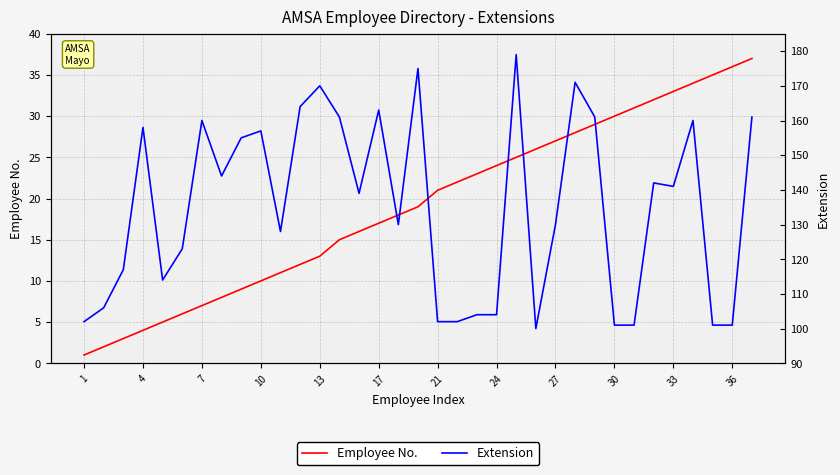

What is the difference between the second highest and second lowest values in the Extension series?

74